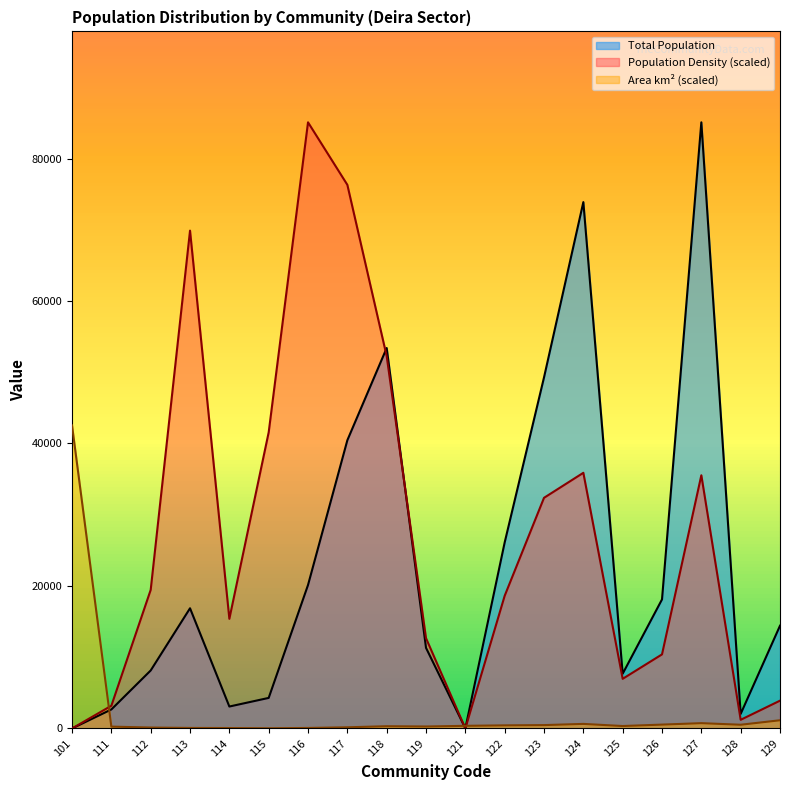

Reading left to right, transcribe all the data shown in this chart.

Total Population: 2.0	2670.0	8143.0	16873.0	3081.0	4291.0	20139.0	40456.0	53403.0	11318.0	15.0	26115.0	49276.0	73879.0	7687.0	18116.0	85080.0	2042.0	14425.0
Area km2: 42540.0	261.1	130.7	75.4	62.5	32.2	73.9	165.6	319.1	278.9	371.9	437.8	475.3	642.9	344.4	544.0	747.6	523.9	1153.9
Population Density: 0.0	3193.9	19454.7	69878.1	15393.8	41572.4	85080.0	76306.5	52262.2	12674.8	12.6	18625.8	32375.1	35886.8	6969.4	10400.2	35540.6	1217.3	3903.9